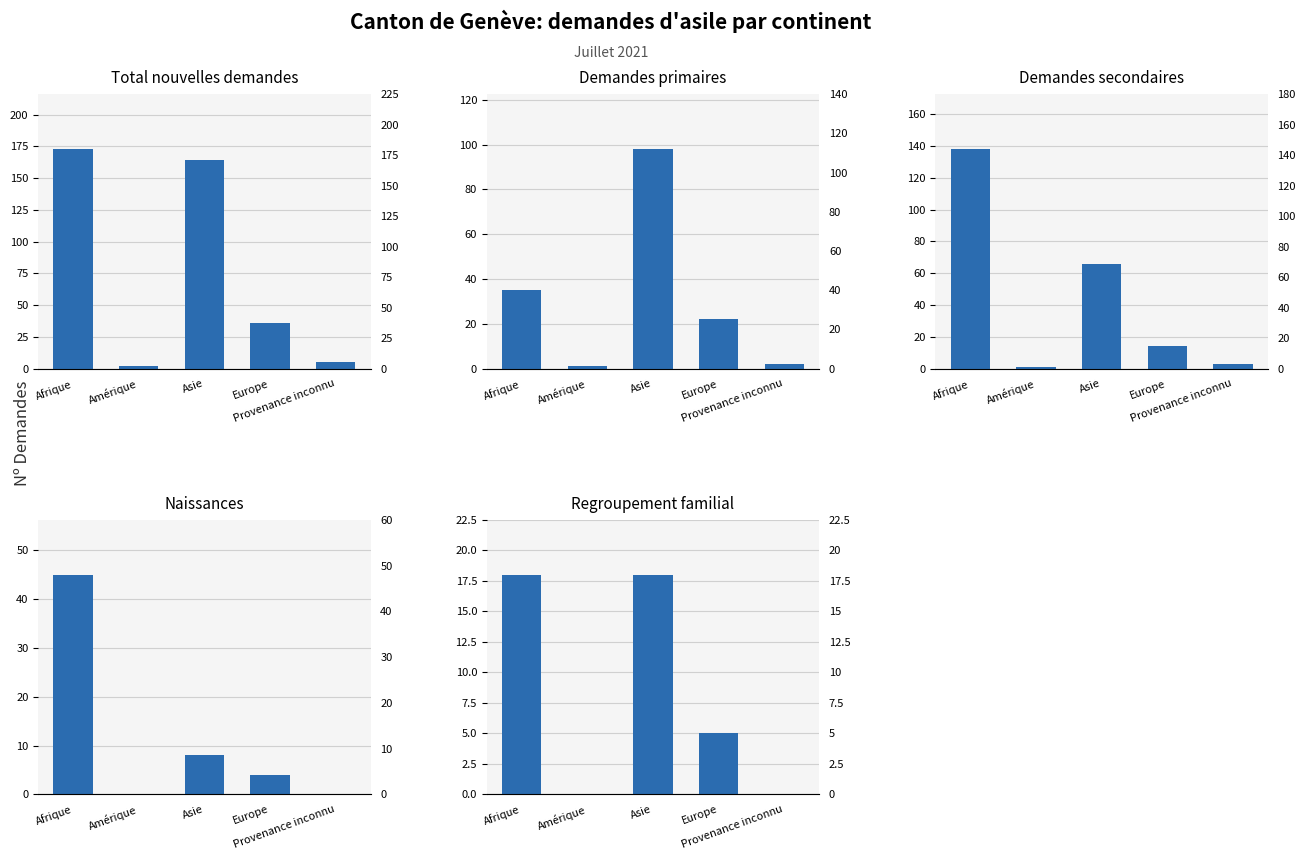

Which series has the widest spread of values?

Total nouvelles demandes